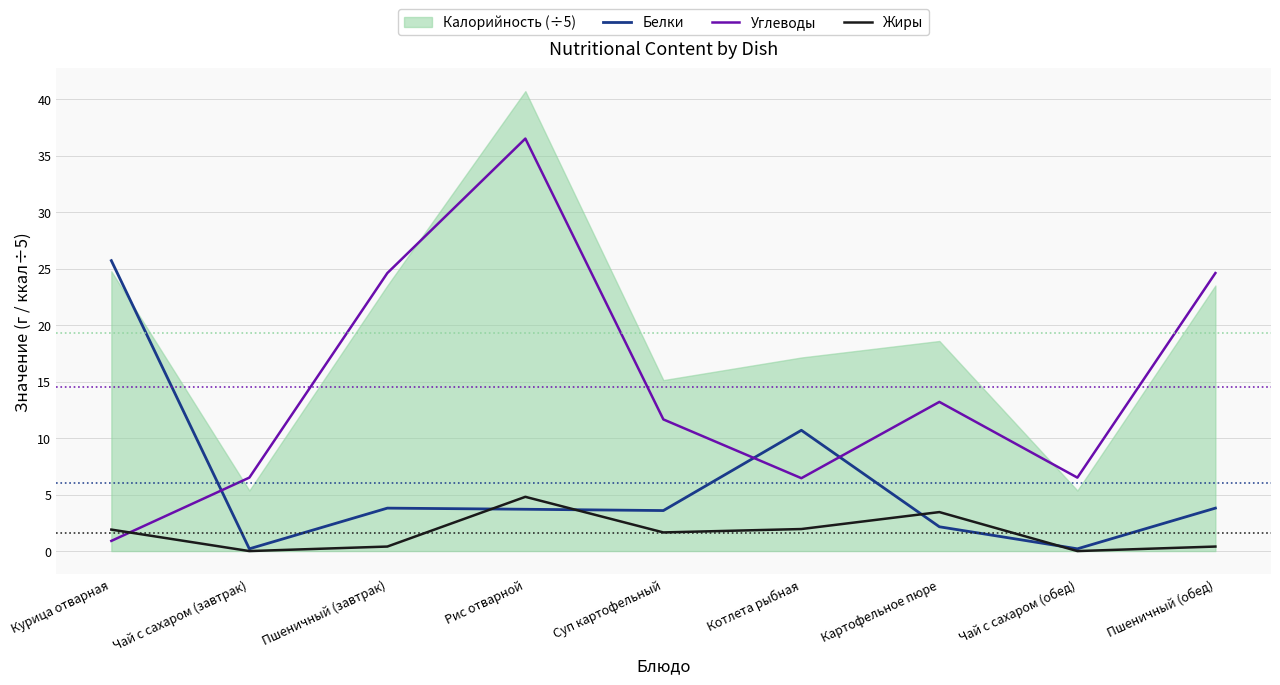

How many lines are shown in the chart?

3